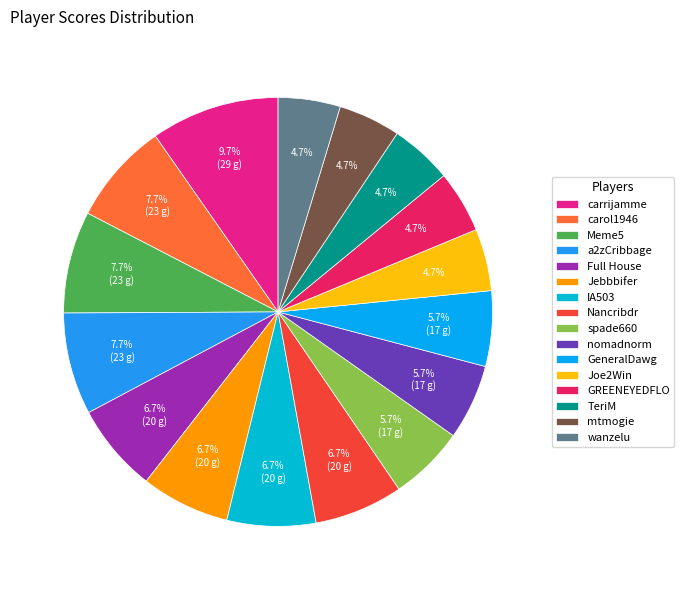

How many segments does this pie chart have?

16